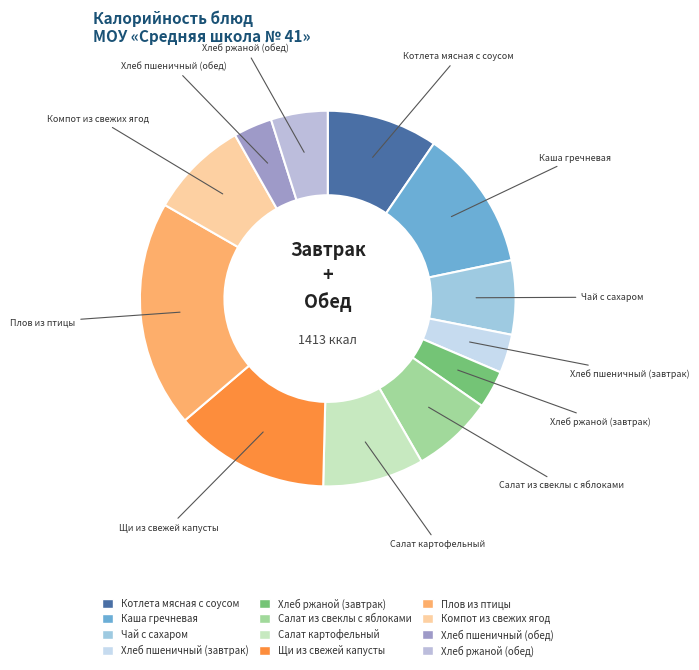

Is the sum of Салат из свеклы с яблоками and Плов из птицы greater than half?

No